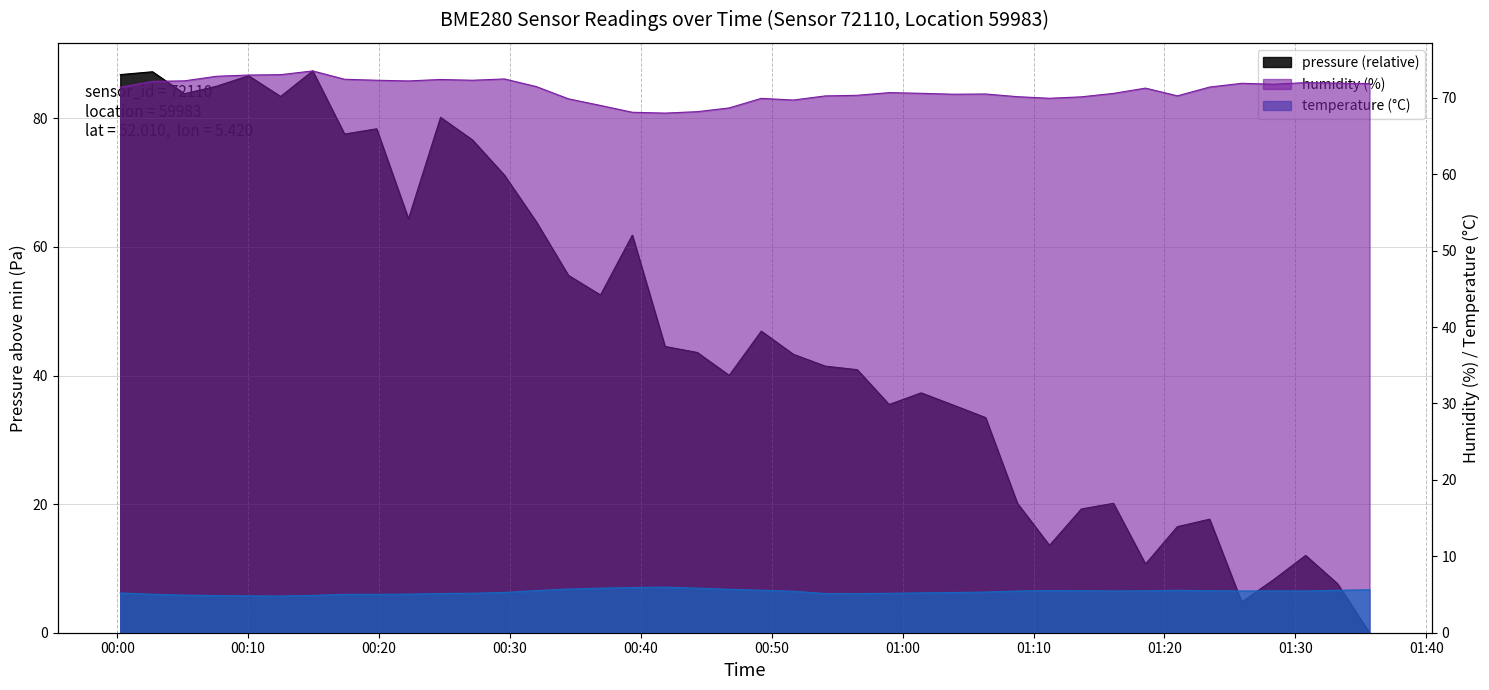

What is the sum of the temperature values at 2023-04-06T01:33:13 and 2023-04-06T00:19:49?

10.6